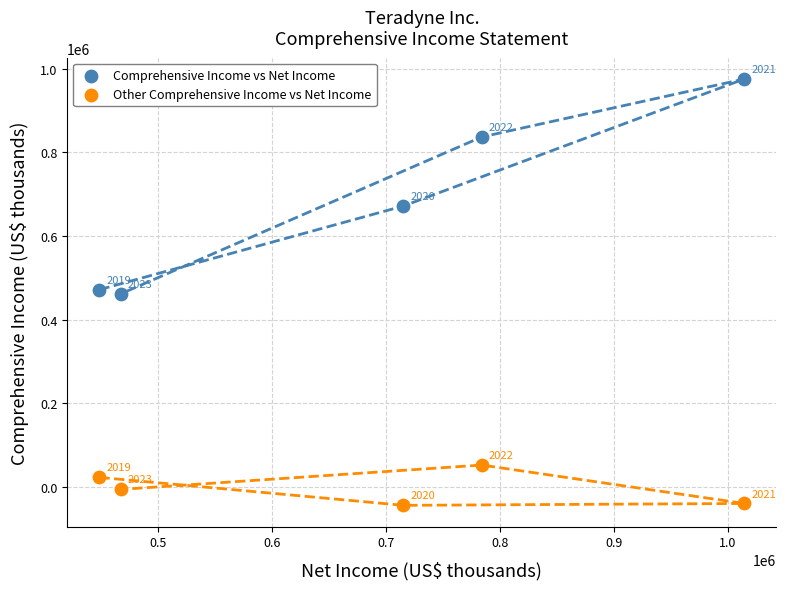

What are all the series names shown in the legend?

Comprehensive Income vs Net Income, Other Comprehensive Income vs Net Income